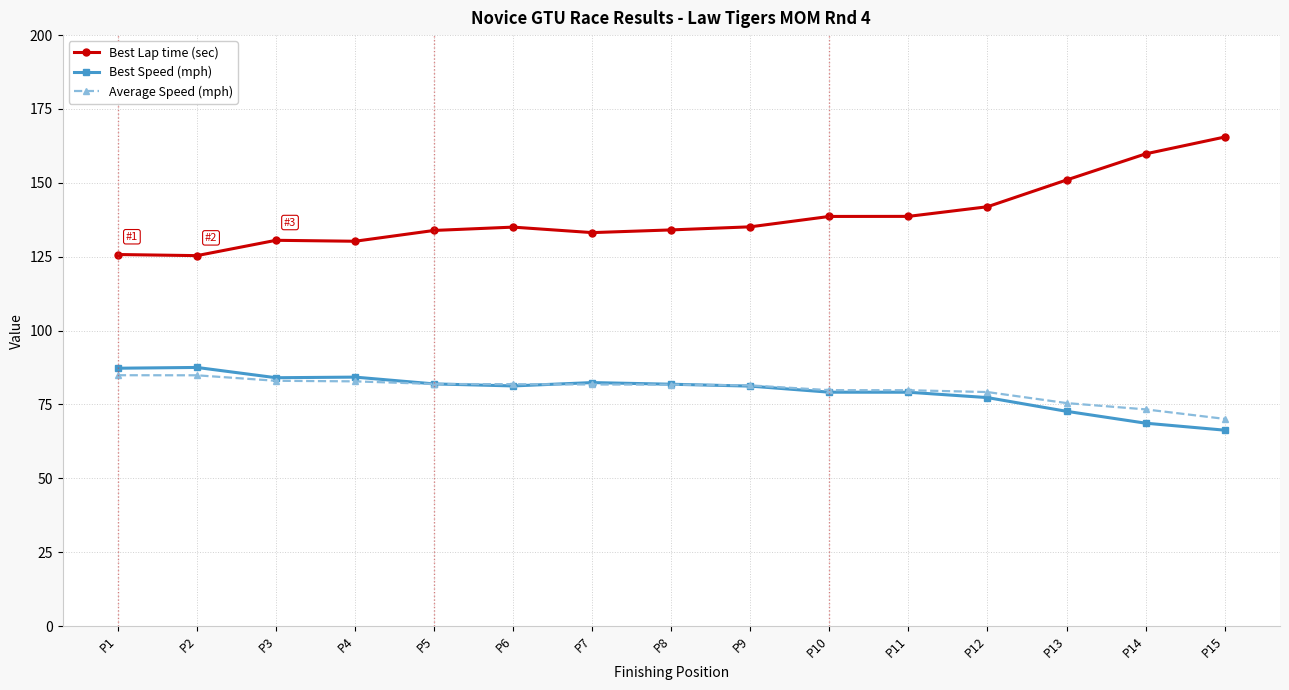

What is the difference between the highest and lowest values at P2?

40.5